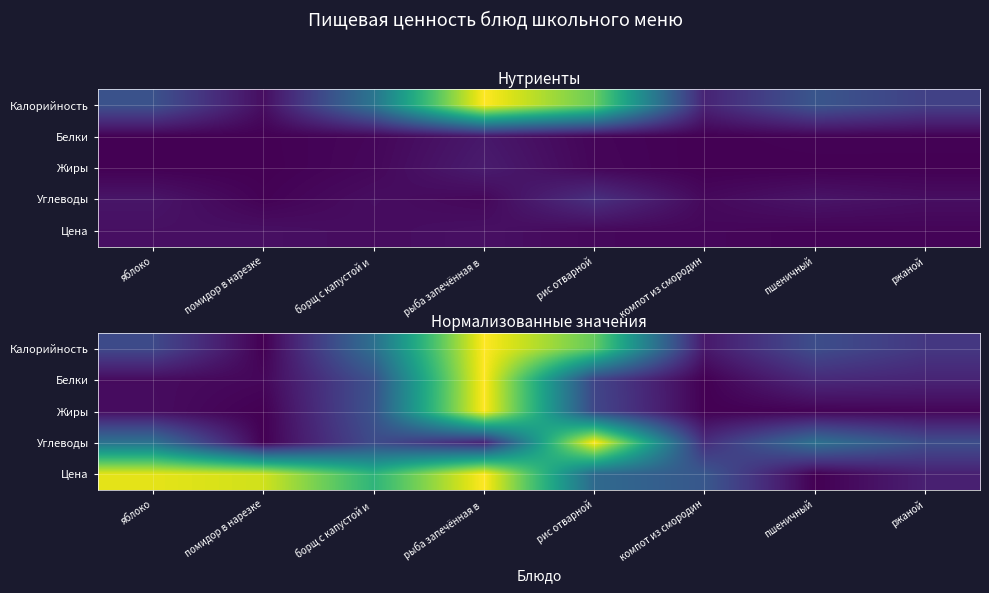

Which label corresponds to the smallest value in the chart?

помидор в нарезке